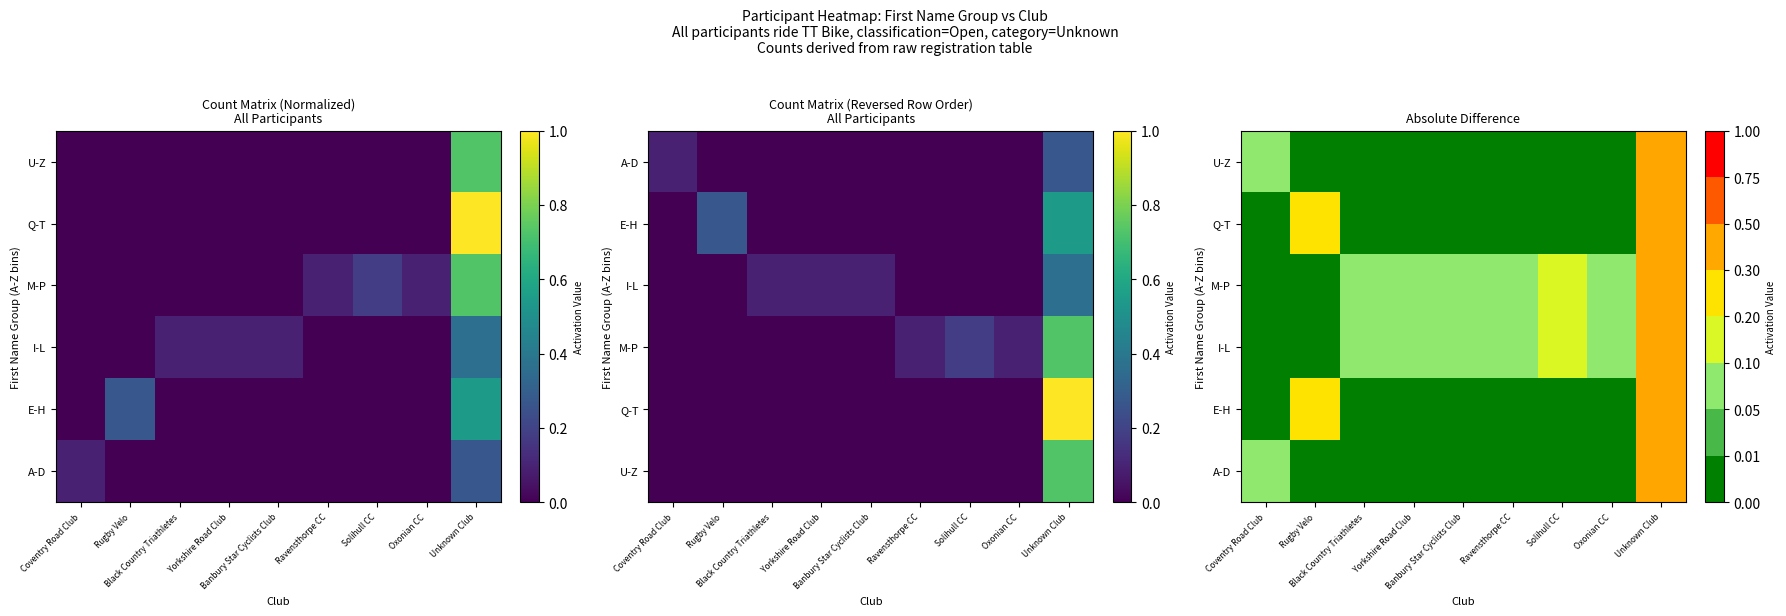

True or false: E-H has a value of 0.3 at Coventry Road Club.

False